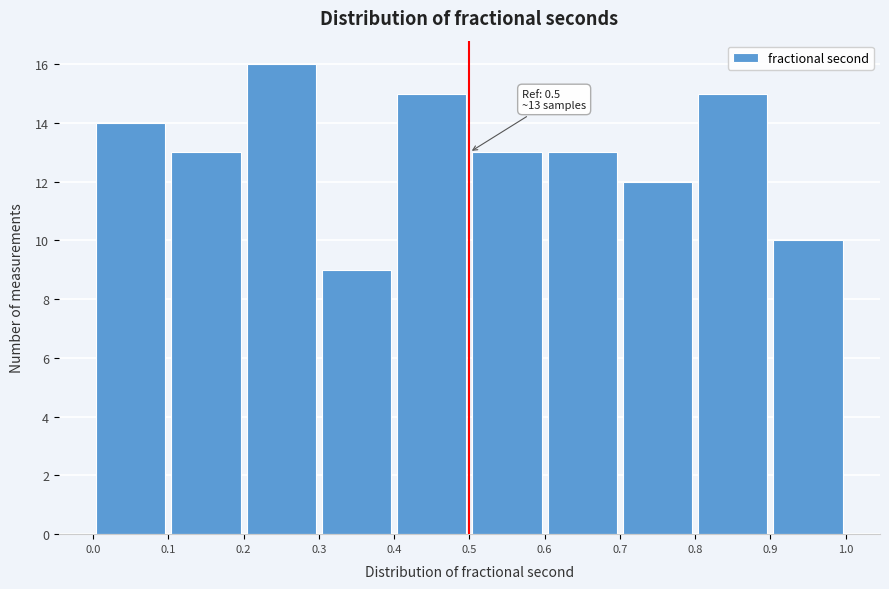

Which range on the x-axis has the tallest bar?

0.2 to 0.3